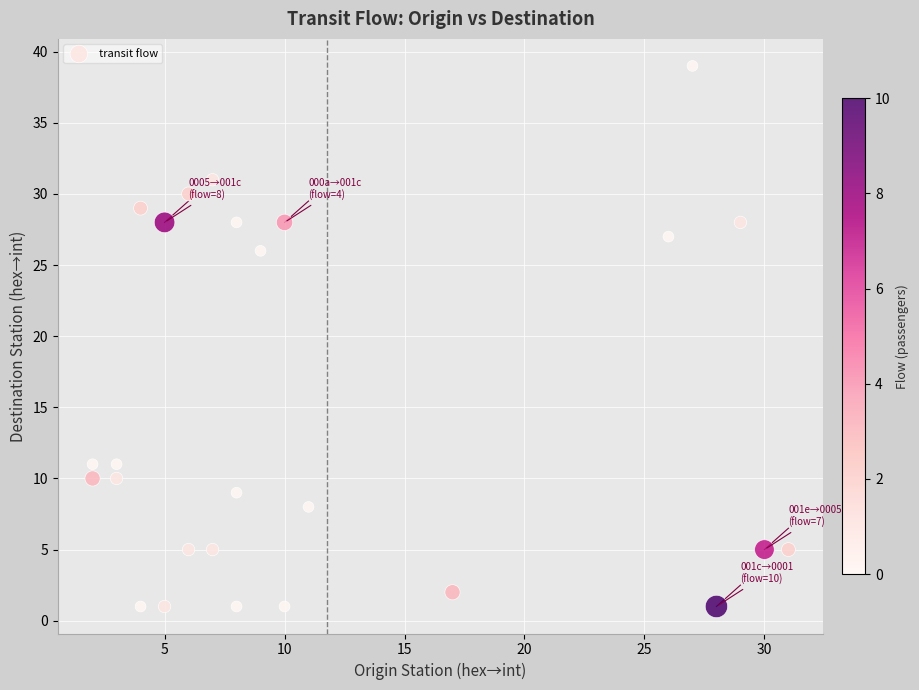

What Y value in the scatter plot is closest to 20?

26